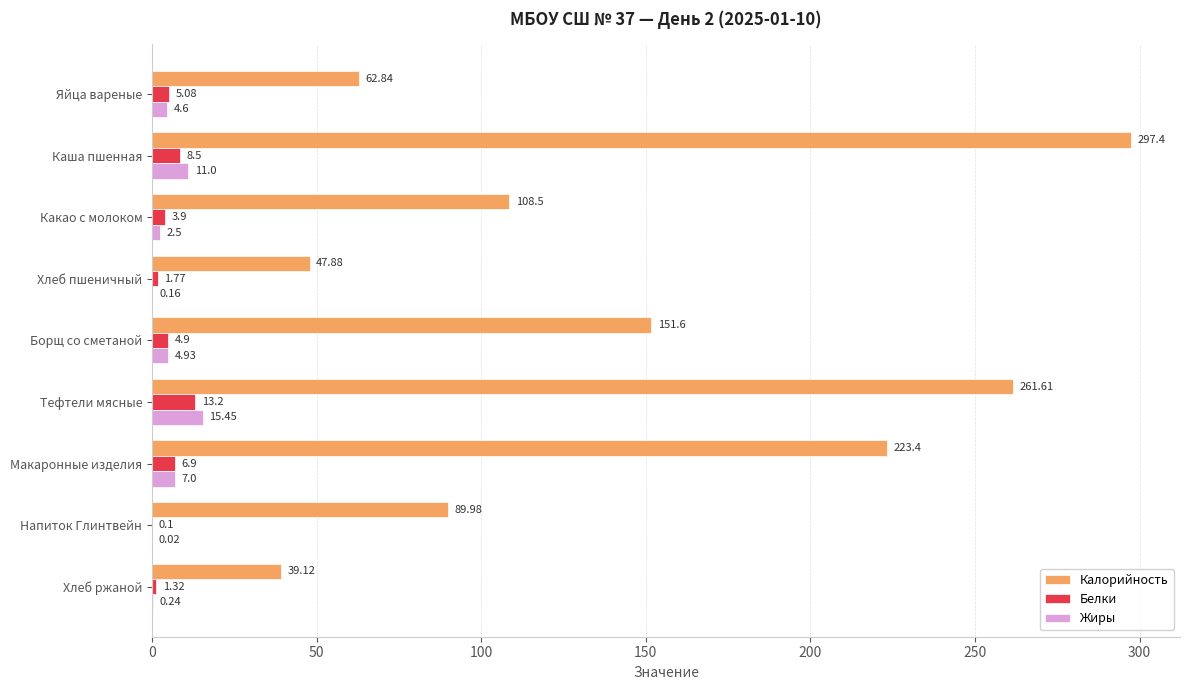

Which series changed the most between Хлеб пшеничный and Макаронные изделия?

Калорийность